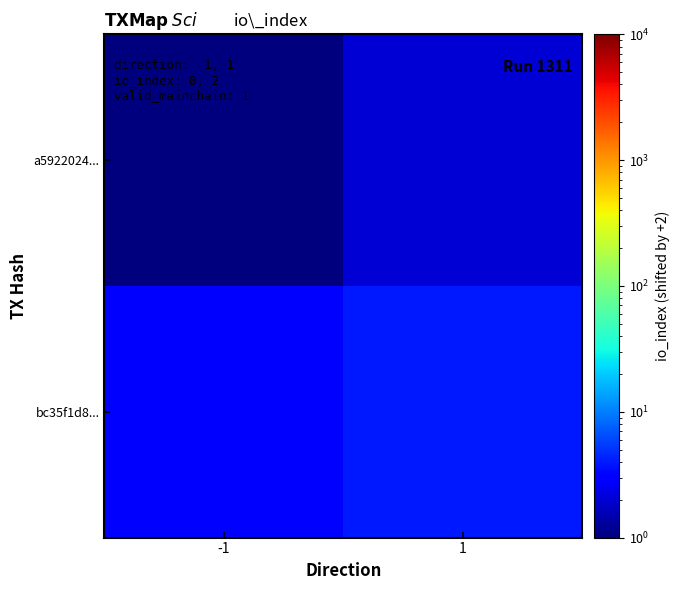

Which has a higher value, 1 or -1?

1